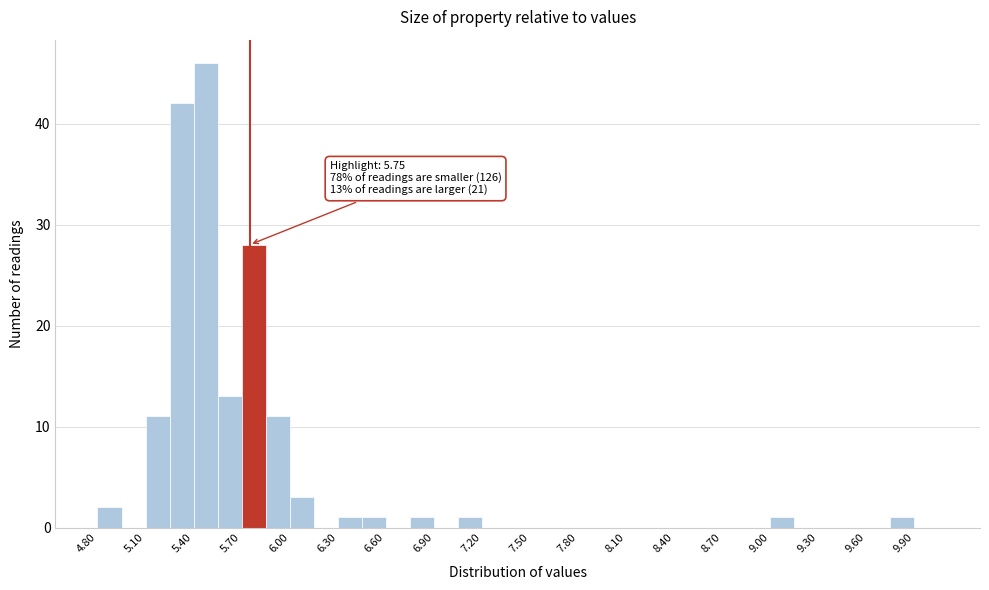

Around what value on the x-axis is the tallest bar? Give the approximate position of its centre, as read against the axis.

5.50